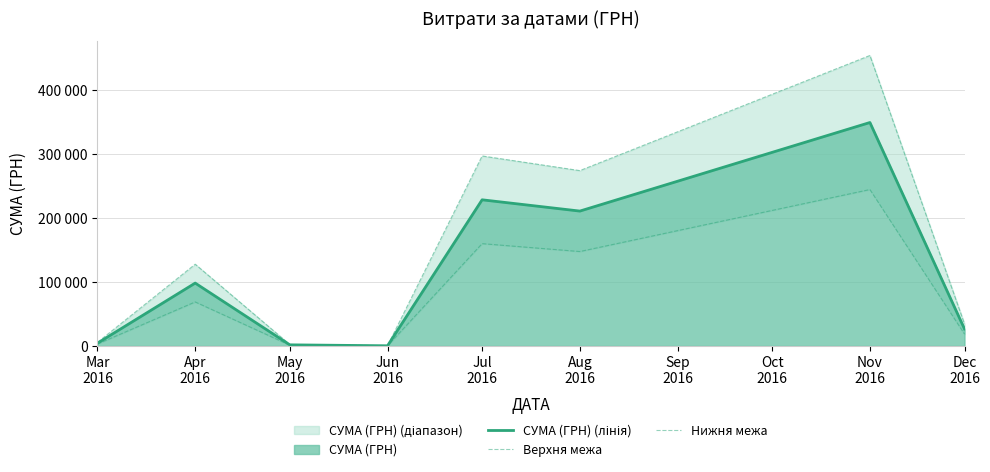

Where is Нижня межа nearest to the value 122222?

Aug
2016